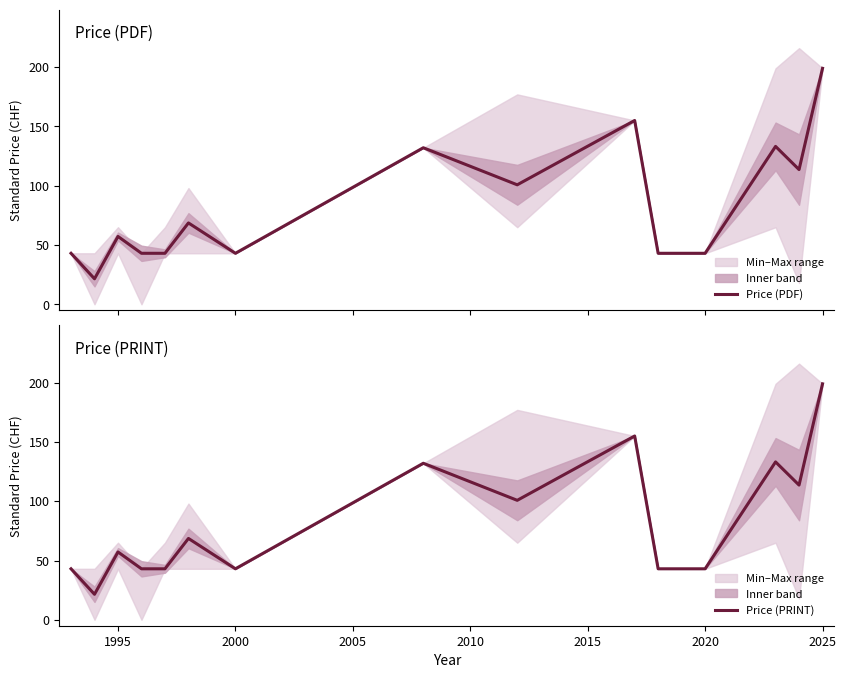

Rank the series by their maximum value, from lowest to highest.

Price (PDF), Price (PRINT)